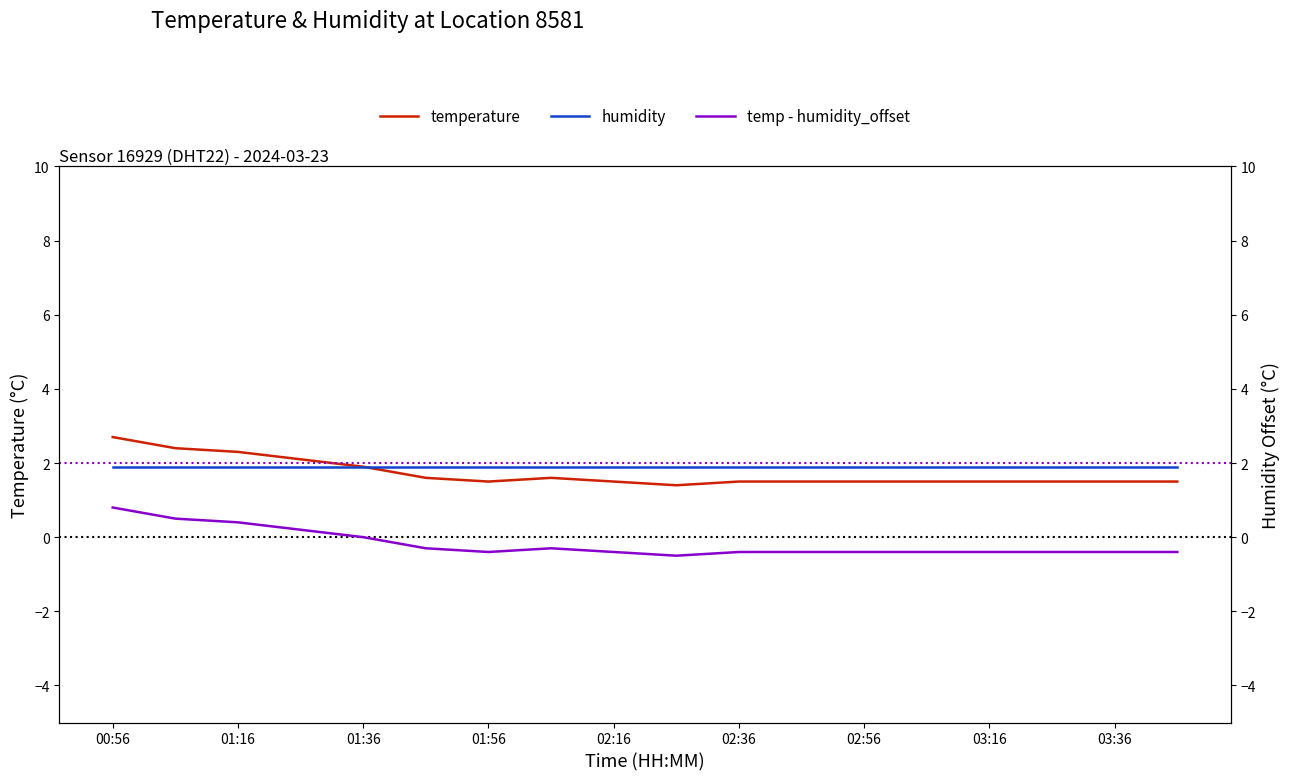

True or false: humidity has a value of 1.9 at 03:36.

True